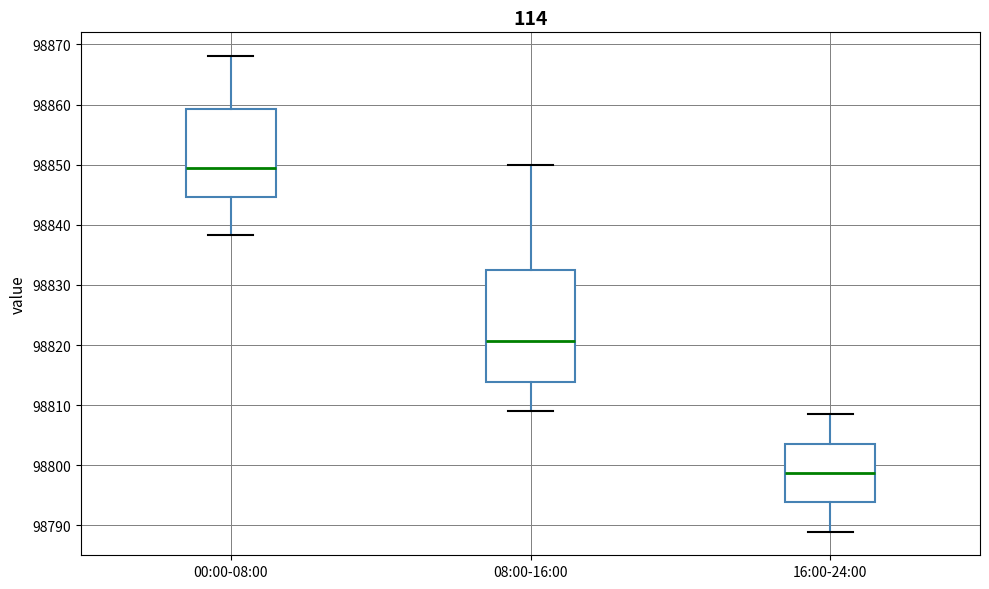

Reading left to right, transcribe this box plot: for each box, give where its median line is, the range the box spans, and where its two whiskers end, as read against the y-axis. The values are not printed on the chart, so give them approximately, as read against the axis.

00:00-08:00: median 98850, box 98845 to 98859, whiskers 98838 to 98868
08:00-16:00: median 98821, box 98814 to 98833, whiskers 98809 to 98850
16:00-24:00: median 98799, box 98794 to 98804, whiskers 98789 to 98809